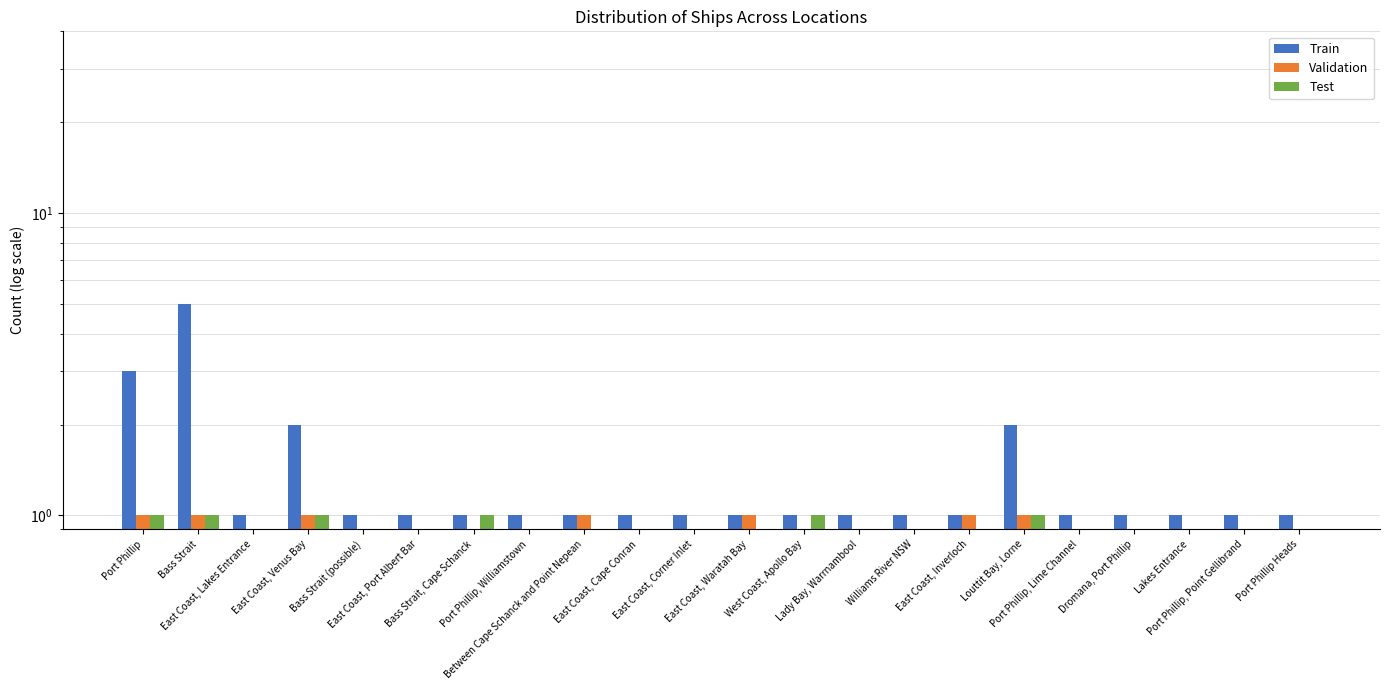

Reading left to right, list all the values displayed in this chart.

Train: 3.0	5.0	1.0	2.0	1.0	1.0	1.0	1.0	1.0	1.0	1.0	1.0	1.0	1.0	1.0	1.0	2.0	1.0	1.0	1.0	1.0	1.0
Validation: 1.0	1.0	0.9	1.0	0.9	0.9	0.9	0.9	1.0	0.9	0.9	1.0	0.9	0.9	0.9	1.0	1.0	0.9	0.9	0.9	0.9	0.9
Test: 1.0	1.0	0.9	1.0	0.9	0.9	1.0	0.9	0.9	0.9	0.9	0.9	1.0	0.9	0.9	0.9	1.0	0.9	0.9	0.9	0.9	0.9